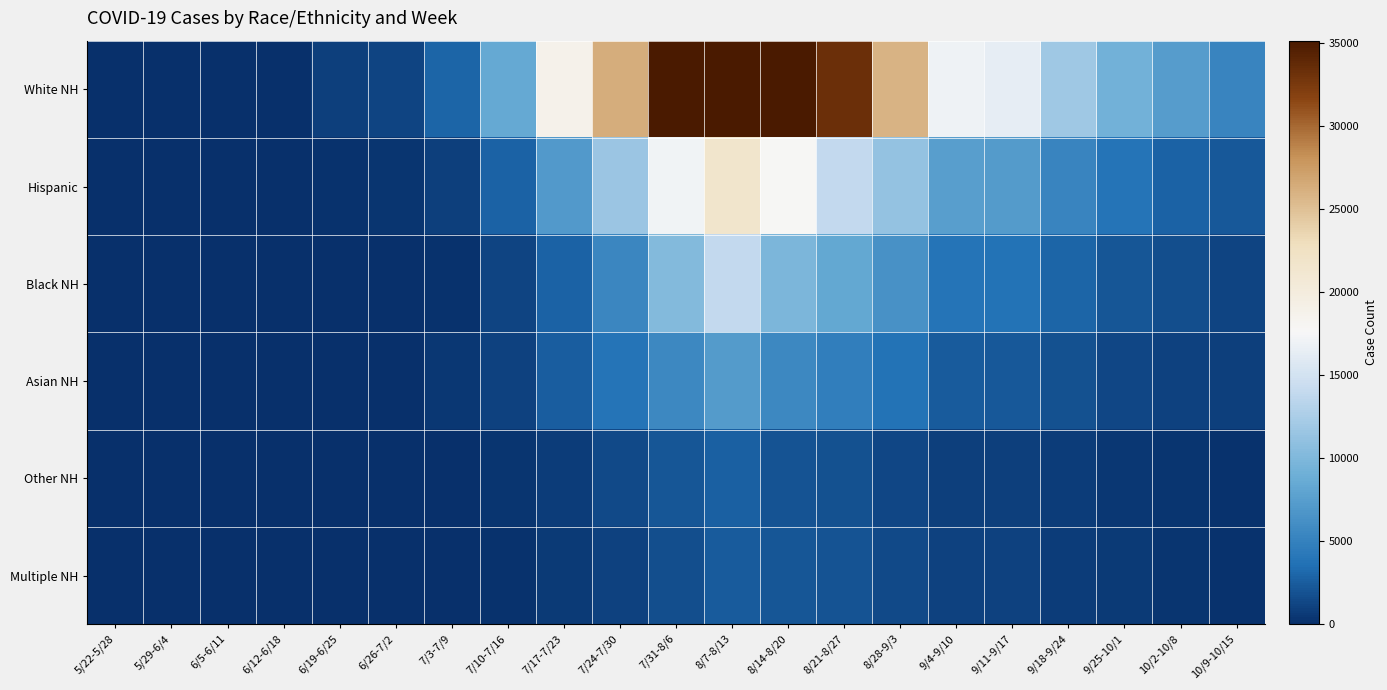

At how many categories does at least one series exceed 27979?

4